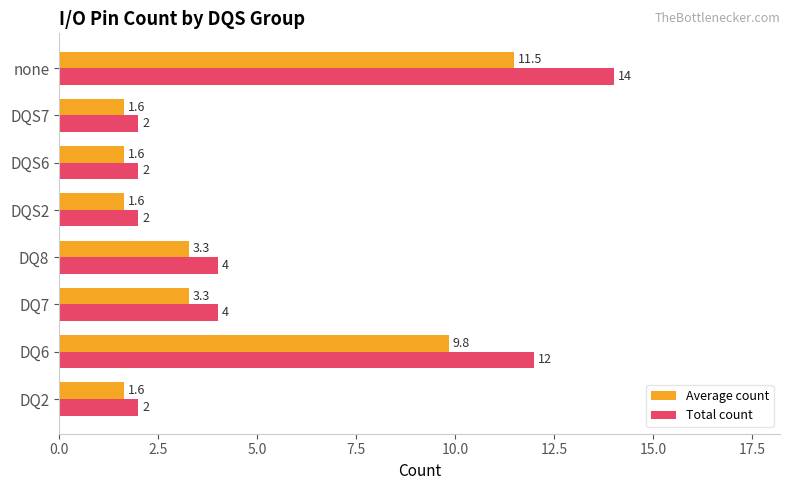

Is the value of Total count at none greater than the value of Average count at DQS7?

Yes